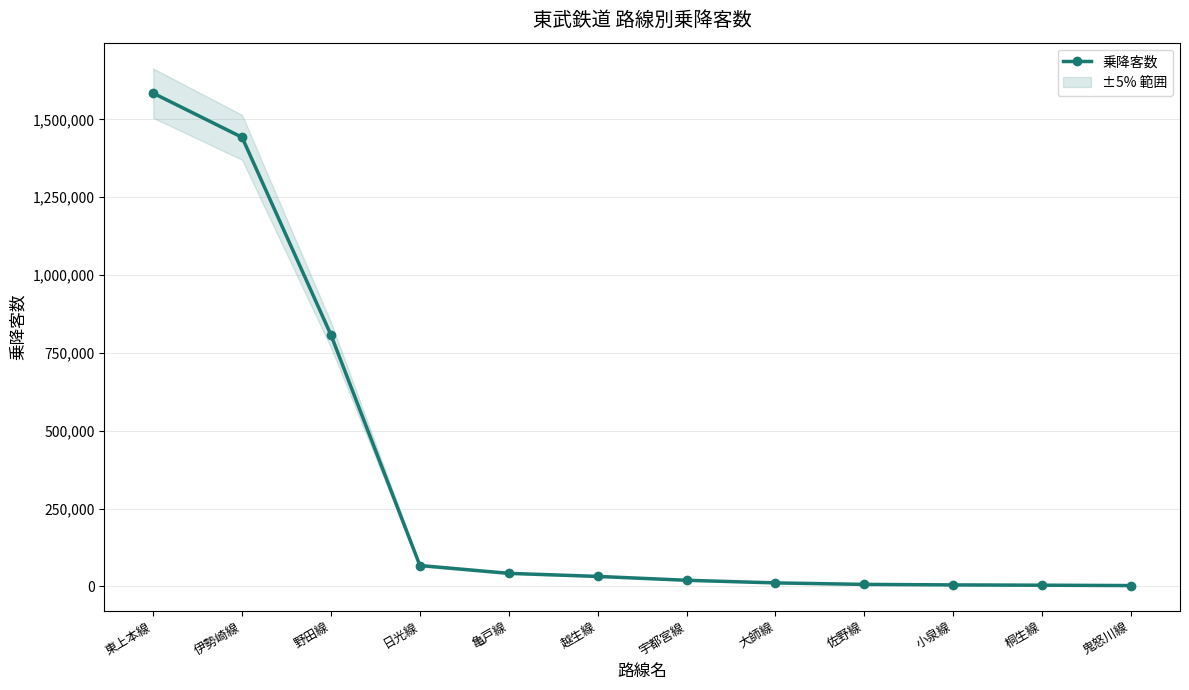

Reading left to right, transcribe all the data shown in this chart.

東上本線=1583901	伊勢崎線=1442095	野田線=807525	日光線=67128	亀戸線=41970	越生線=32131	宇都宮線=19698	大師線=11275	佐野線=6481	小泉線=4830	桐生線=3893	鬼怒川線=2718